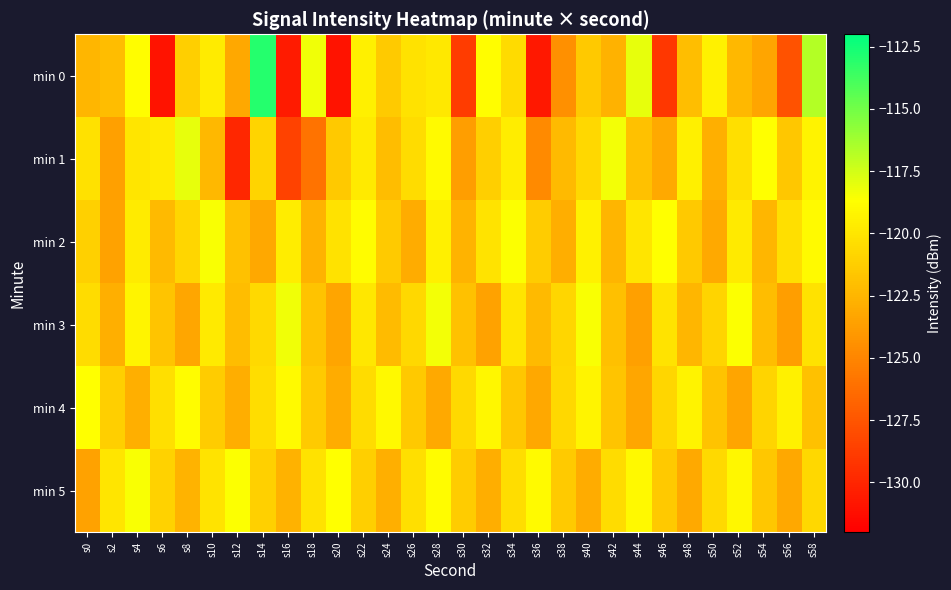

Reading left to right, list all the values displayed in this chart.

min 0: s0=-122.4	s2=-122.1	s4=-118.8	s6=-131.0	s8=-121.2	s10=-119.7	s12=-123.2	s14=-113.0	s16=-130.5	s18=-118.3	s20=-130.9	s22=-119.4	s24=-121.4	s26=-120.1	s28=-119.8	s30=-128.8	s32=-118.8	s34=-120.6	s36=-130.7	s38=-124.4	s40=-121.5	s42=-122.6	s44=-118.0	s46=-129.1	s48=-122.0	s50=-119.4	s52=-122.4	s54=-123.3	s56=-127.7	s58=-116.8
min 1: s0=-120.2	s2=-123.6	s4=-120.0	s6=-119.8	s8=-118.0	s10=-122.3	s12=-129.9	s14=-120.9	s16=-128.5	s18=-125.9	s20=-121.5	s22=-119.8	s24=-122.1	s26=-120.5	s28=-118.9	s30=-123.7	s32=-121.2	s34=-119.6	s36=-124.8	s38=-122.3	s40=-120.7	s42=-118.4	s44=-121.9	s46=-123.1	s48=-119.5	s50=-122.8	s52=-120.3	s54=-118.7	s56=-121.6	s58=-119.3
min 2: s0=-121.1	s2=-123.5	s4=-119.7	s6=-122.3	s8=-120.8	s10=-118.5	s12=-121.9	s14=-123.2	s16=-119.6	s18=-122.7	s20=-120.2	s22=-118.8	s24=-121.4	s26=-123.0	s28=-119.5	s30=-122.6	s32=-120.1	s34=-118.6	s36=-121.3	s38=-122.9	s40=-119.4	s42=-122.5	s44=-120.0	s46=-118.7	s48=-121.5	s50=-123.1	s52=-119.8	s54=-122.4	s56=-120.3	s58=-118.9
min 3: s0=-120.5	s2=-122.8	s4=-119.2	s6=-121.7	s8=-123.3	s10=-119.8	s12=-122.1	s14=-120.6	s16=-118.3	s18=-121.8	s20=-123.4	s22=-119.9	s24=-122.2	s26=-120.7	s28=-118.4	s30=-121.9	s32=-123.5	s34=-120.0	s36=-122.3	s38=-120.8	s40=-118.5	s42=-122.0	s44=-123.6	s46=-120.1	s48=-122.4	s50=-120.9	s52=-118.6	s54=-122.1	s56=-123.7	s58=-120.2
min 4: s0=-118.7	s2=-121.2	s4=-122.8	s6=-120.3	s8=-118.8	s10=-121.3	s12=-122.9	s14=-120.4	s16=-118.9	s18=-121.4	s20=-123.0	s22=-120.5	s24=-119.0	s26=-121.5	s28=-123.1	s30=-120.6	s32=-119.1	s34=-121.6	s36=-123.2	s38=-120.7	s40=-119.2	s42=-121.7	s44=-123.3	s46=-120.8	s48=-119.3	s50=-121.8	s52=-123.4	s54=-120.9	s56=-119.4	s58=-121.9
min 5: s0=-123.5	s2=-120.0	s4=-118.5	s6=-121.0	s8=-122.6	s10=-120.1	s12=-118.6	s14=-121.1	s16=-122.7	s18=-120.2	s20=-118.7	s22=-121.2	s24=-122.8	s26=-120.3	s28=-118.8	s30=-121.3	s32=-122.9	s34=-120.4	s36=-118.9	s38=-121.4	s40=-123.0	s42=-120.5	s44=-119.0	s46=-121.5	s48=-123.1	s50=-120.6	s52=-119.1	s54=-121.6	s56=-123.2	s58=-120.7